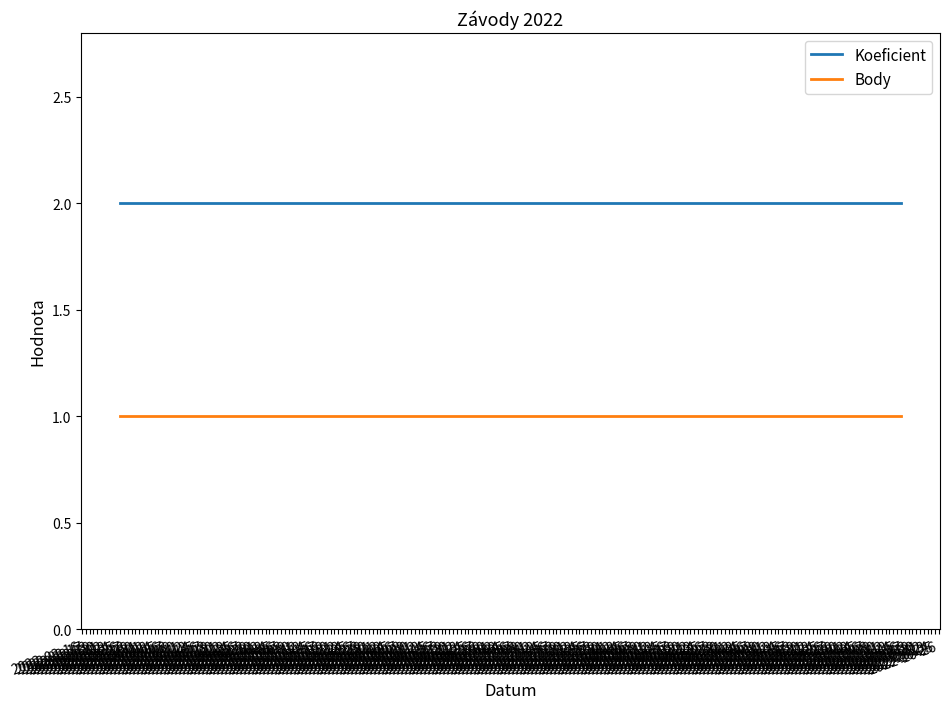

What is the sum of all Koeficient values?

6